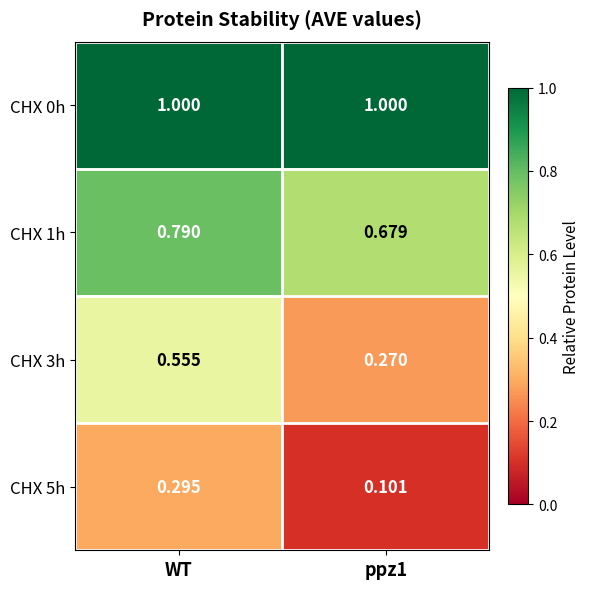

What is the total value across all series at ppz1?

2.1